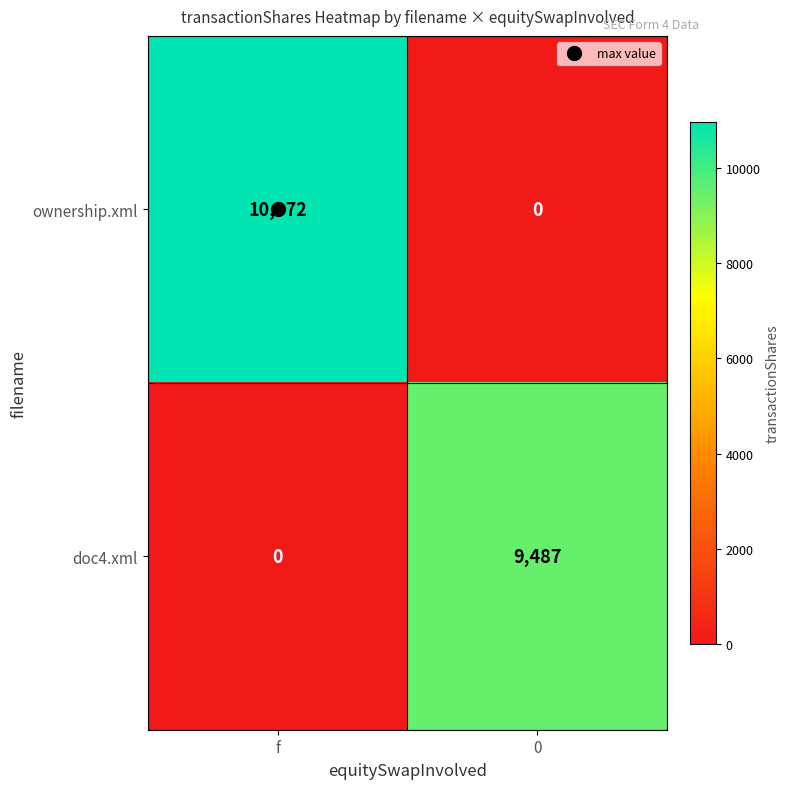

Count the number of data series in this chart.

2